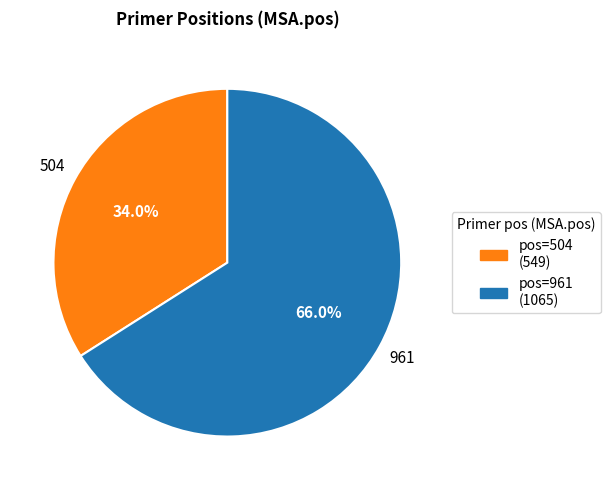

Count the number of slices in the pie.

2